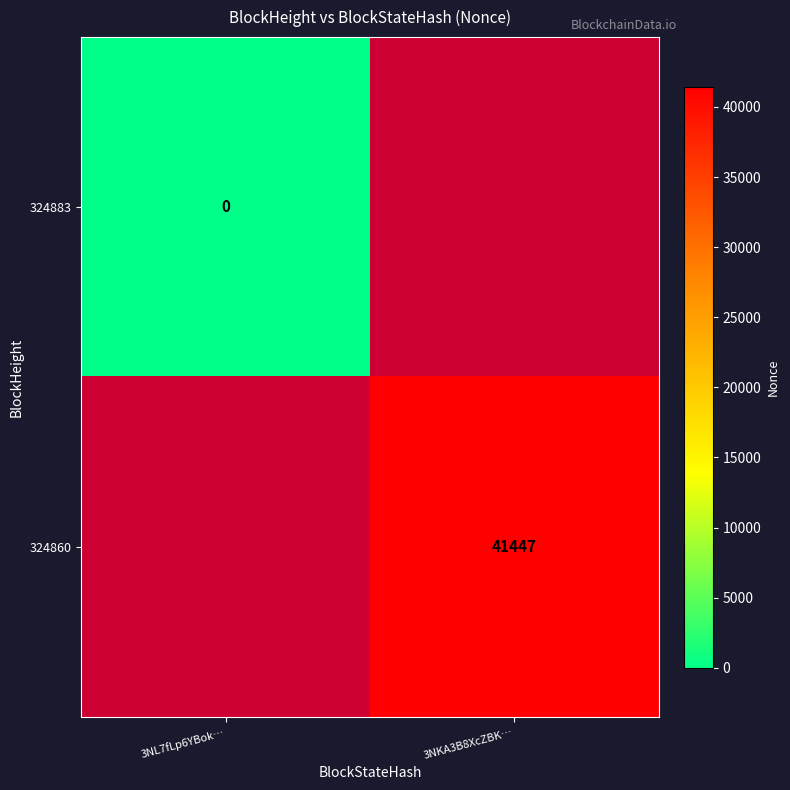

Rank the categories by 324883 value from lowest to highest.

3NL7fLp6YBok…, 3NKA3B8XcZBK…